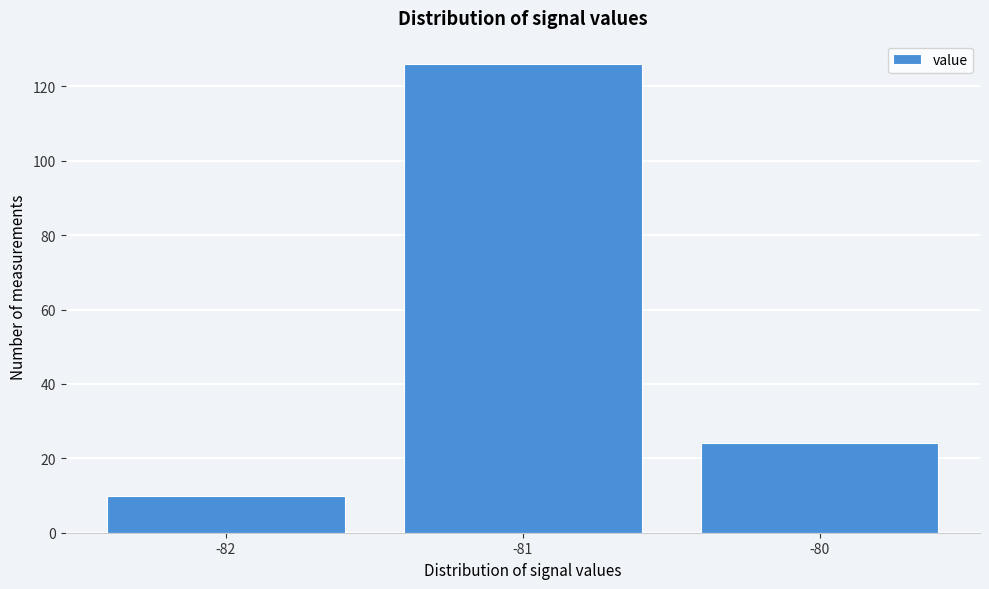

How tall is the bar that spans -82.5 to -81.5 on the x-axis? The values are not printed on the chart, so give them approximately, as read against the axis.

10